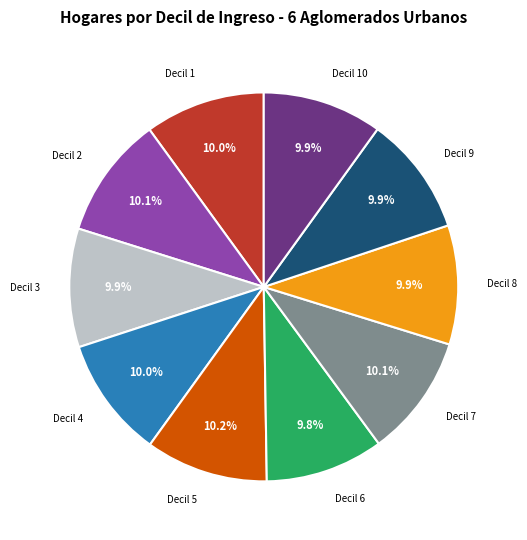

What portion of the pie excludes Decil 2?

89.9%